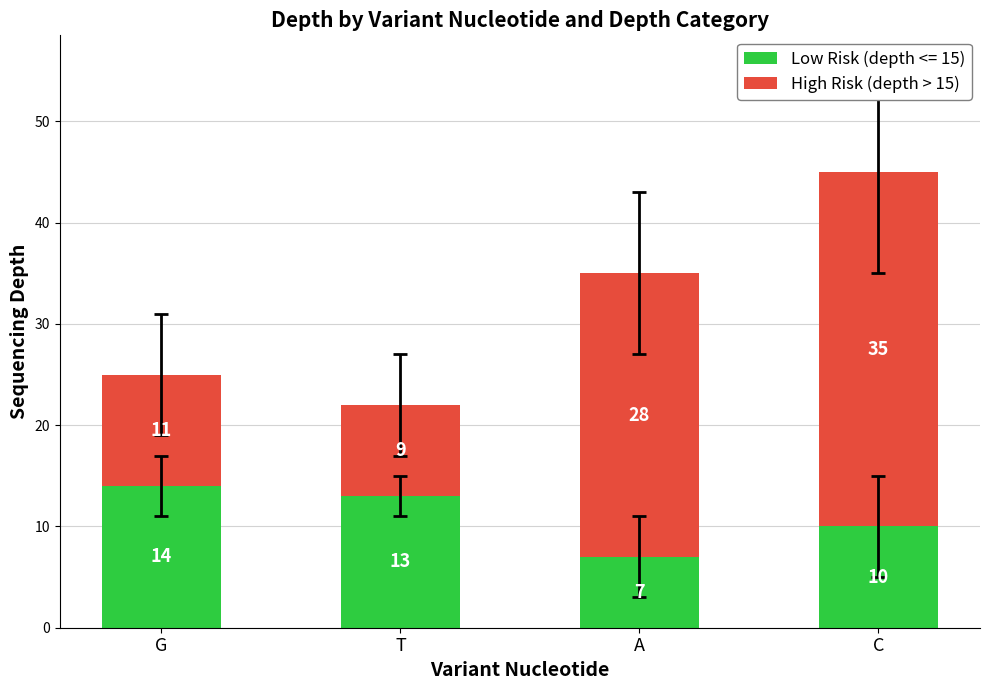

Reading right to left, what are the values for Low Risk (depth <= 15)?

C=10	A=7	T=13	G=14